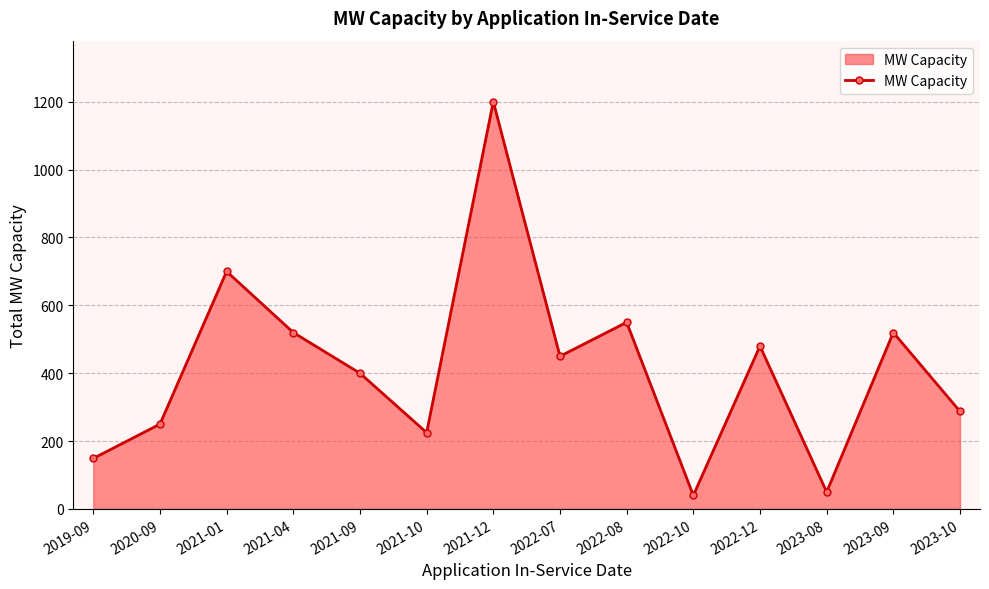

Between 2021-01 and 2023-09, which is larger?

2021-01